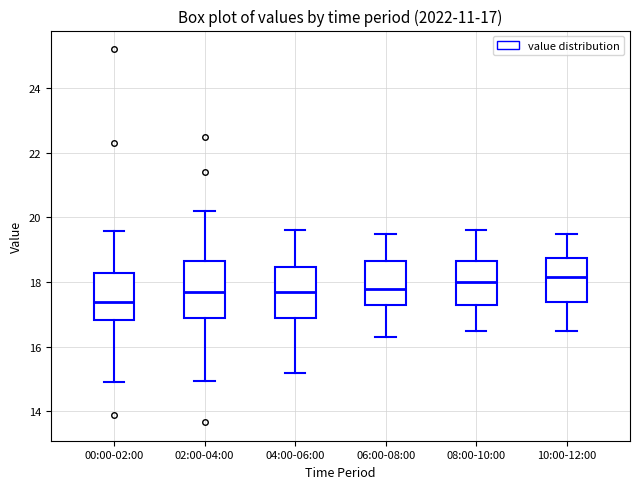

Which box's median line is the lowest?

00:00-02:00